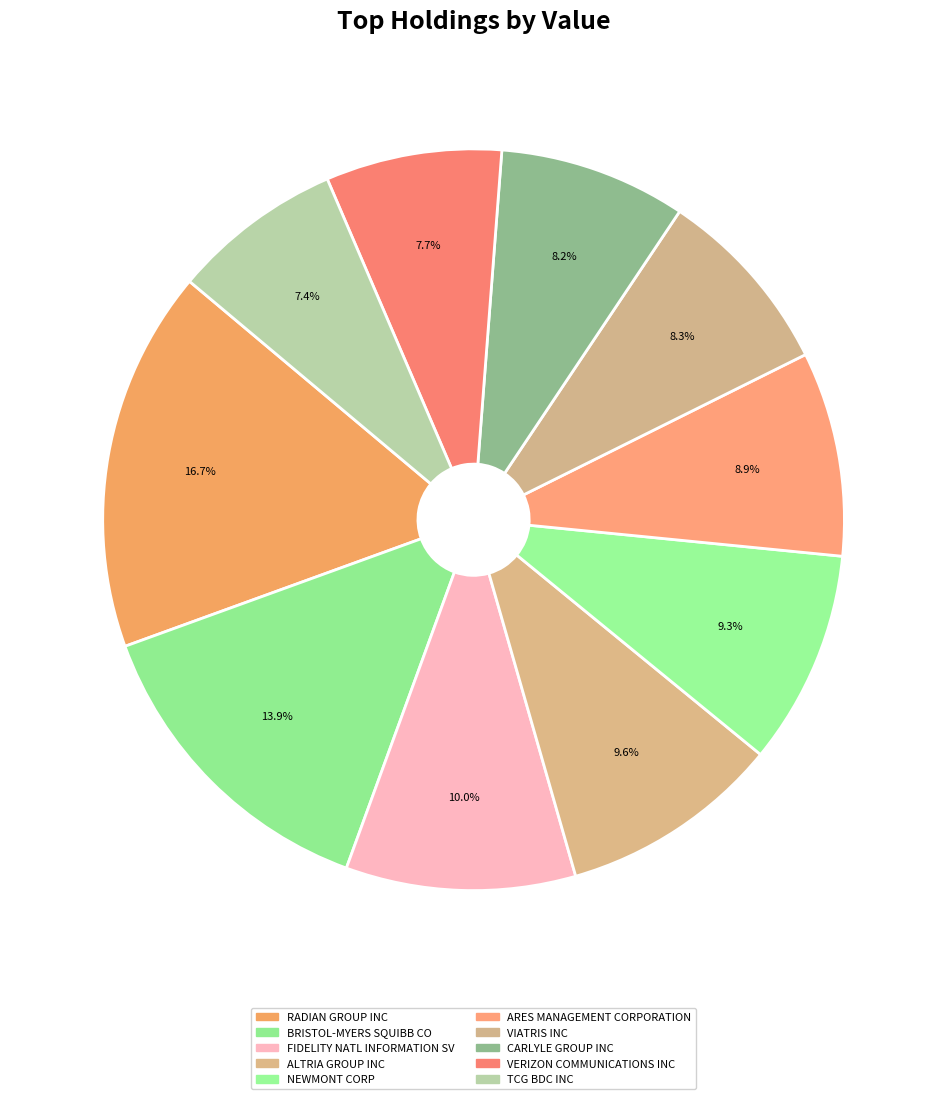

How many segments does this pie chart have?

10